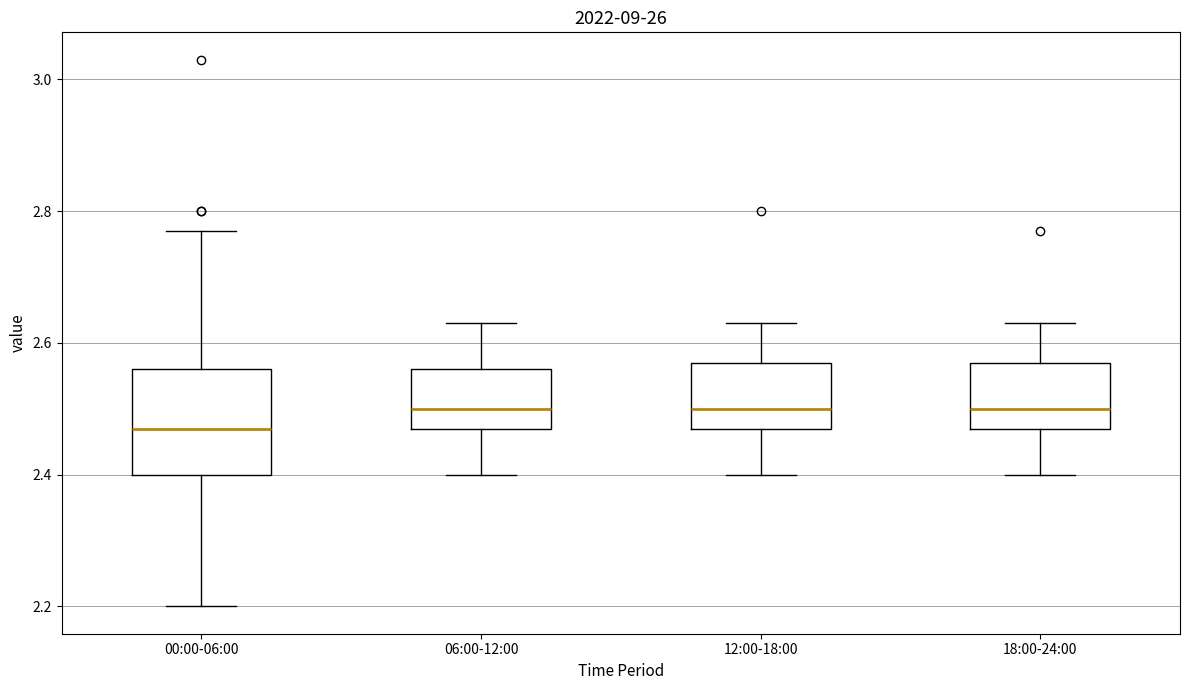

Which box is the tallest, from its lower edge to its upper edge?

00:00-06:00